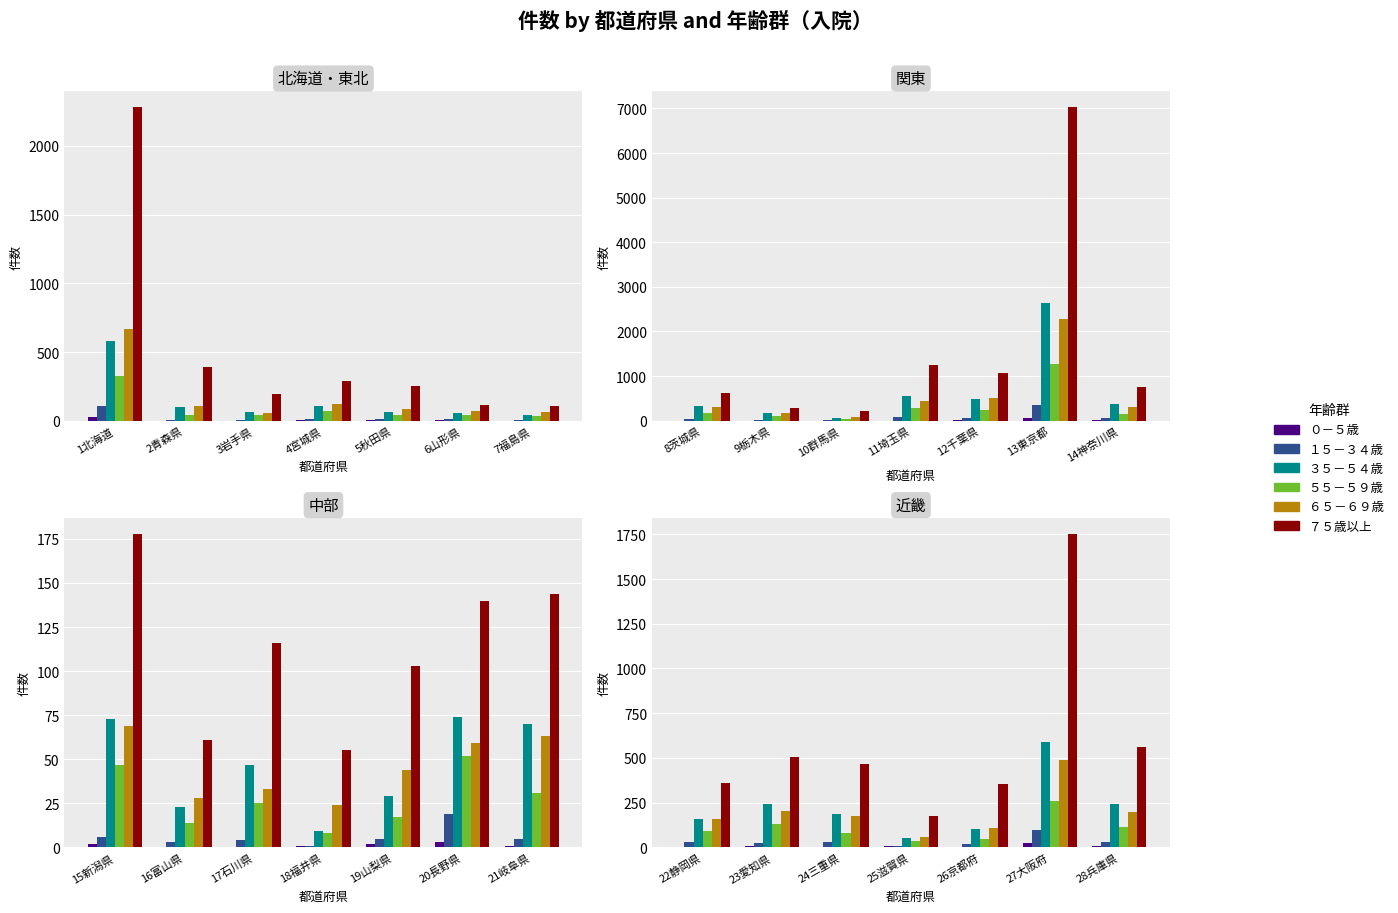

Between 26京都府 and 23愛知県, which is larger?

23愛知県